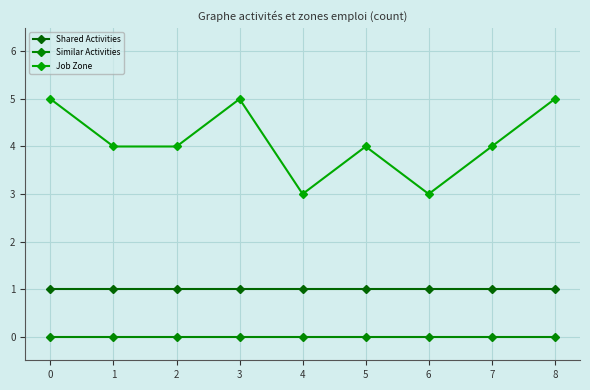

Reading right to left, transcribe all the data shown in this chart.

Shared Activities: 1	1	1	1	1	1	1	1	1
Similar Activities: 0	0	0	0	0	0	0	0	0
Job Zone: 5	4	3	4	3	5	4	4	5